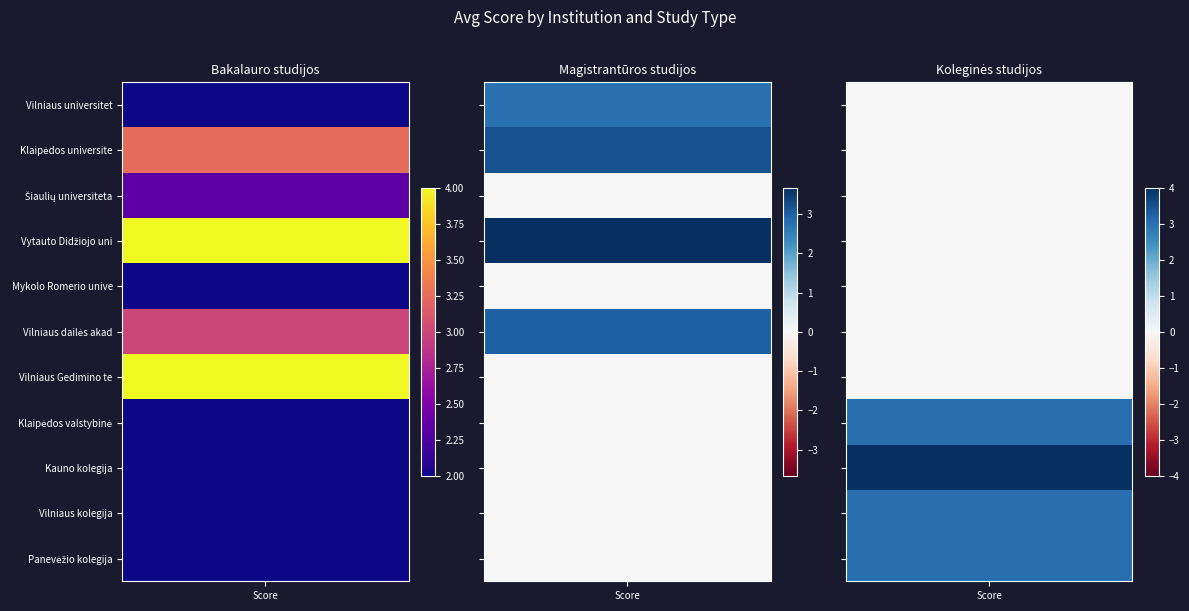

Reading left to right, list all the values displayed in this chart.

Vilniaus universitetas: 2.0	2.8	0.0
Klaipėdos universitetas: 3.2	3.2	0.0
Šiaulių universitetas: 2.3	0.0	0.0
Vytauto Didžiojo universitetas: 4.0	3.7	0.0
Mykolo Romerio universitetas: 0.0	0.0	0.0
Vilniaus dailės akademija: 3.0	3.0	0.0
Vilniaus Gedimino technikos universitetas: 4.0	0.0	0.0
Klaipėdos valstybinė kolegija: 0.0	0.0	3.0
Kauno kolegija: 0.0	0.0	4.0
Vilniaus kolegija: 0.0	0.0	3.0
Panevėžio kolegija: 0.0	0.0	3.0